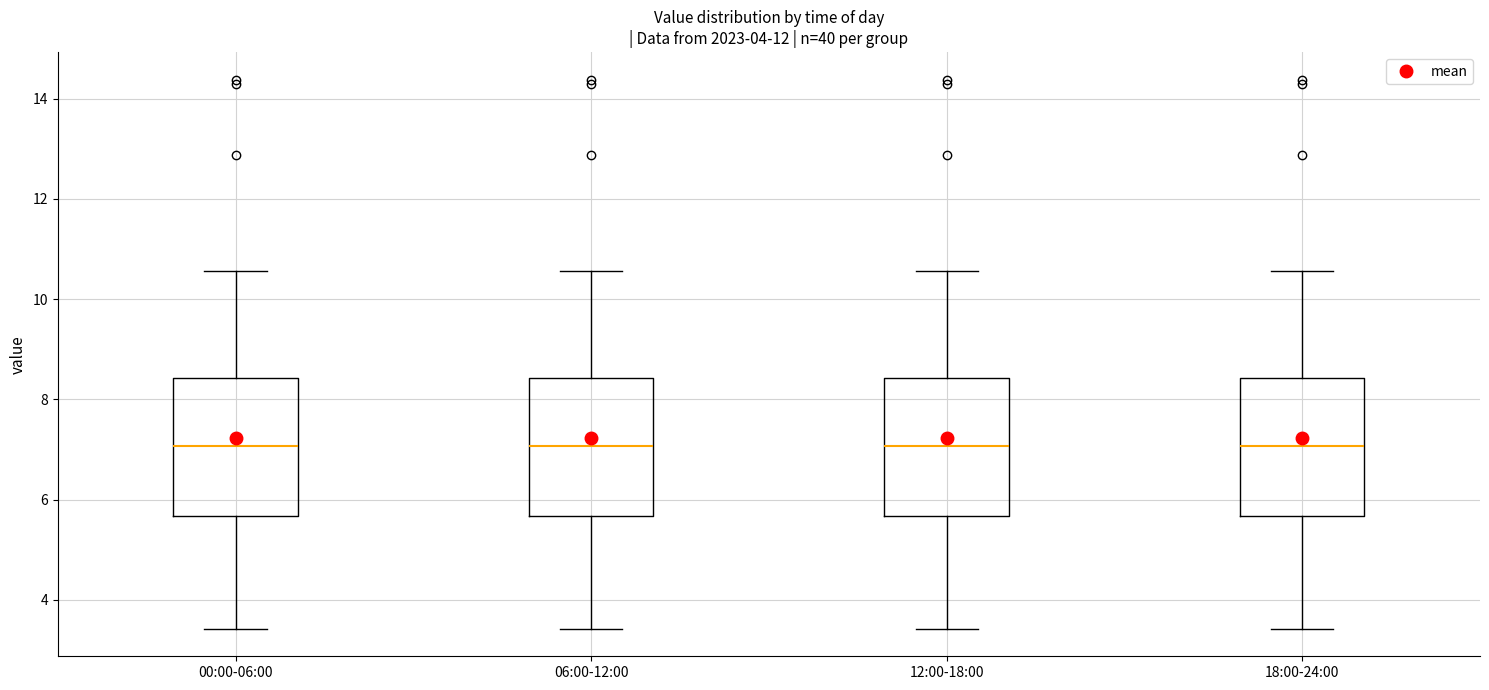

Reading left to right, read every box against the y-axis: the position of its median line, the range the box covers, and the ends of its whiskers. The values are not printed on the chart, so give them approximately, as read against the axis.

00:00-06:00: median 7.0, box 5.6 to 8.4, whiskers 3.4 to 10.6
06:00-12:00: median 7.0, box 5.6 to 8.4, whiskers 3.4 to 10.6
12:00-18:00: median 7.0, box 5.6 to 8.4, whiskers 3.4 to 10.6
18:00-24:00: median 7.0, box 5.6 to 8.4, whiskers 3.4 to 10.6